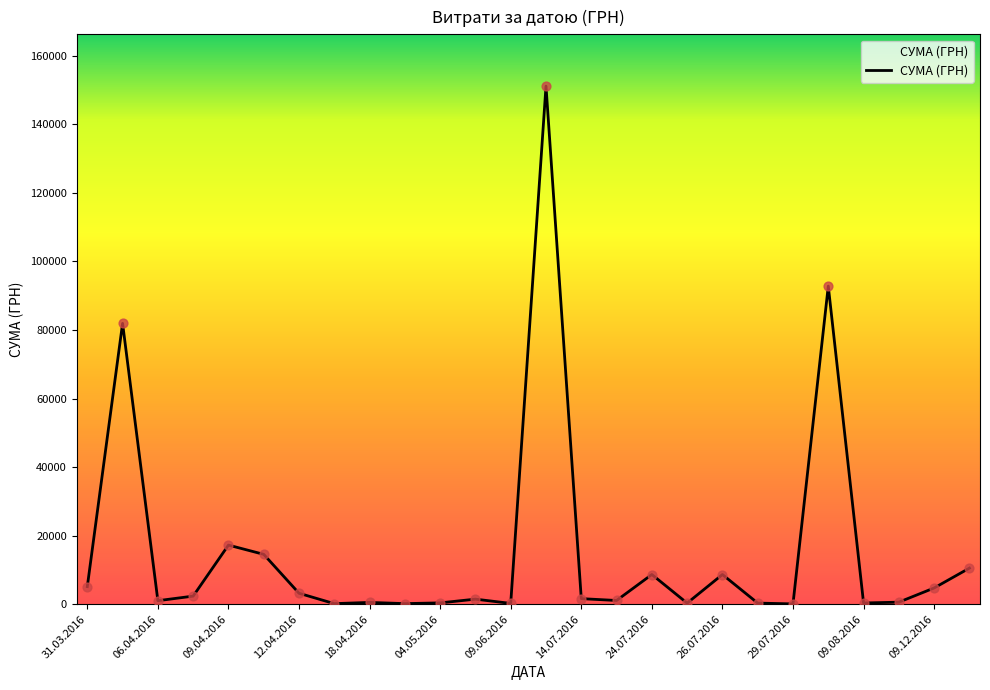

What is the difference between the maximum and minimum values?

151018.1